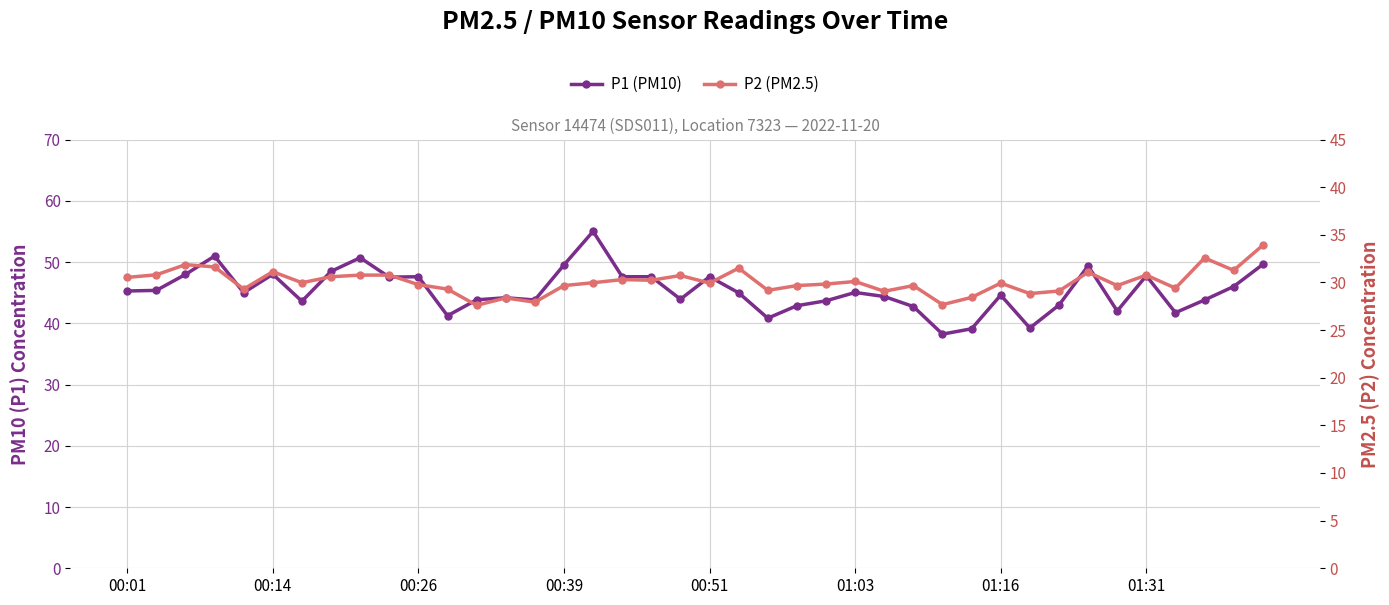

What is the maximum value shown in the chart?

55.0